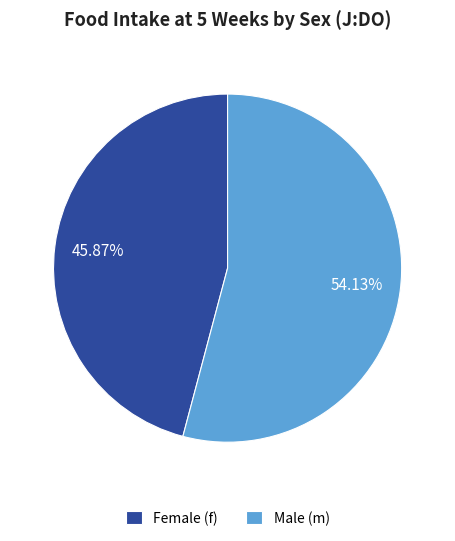

Does Female (f) represent more than half of the total?

No